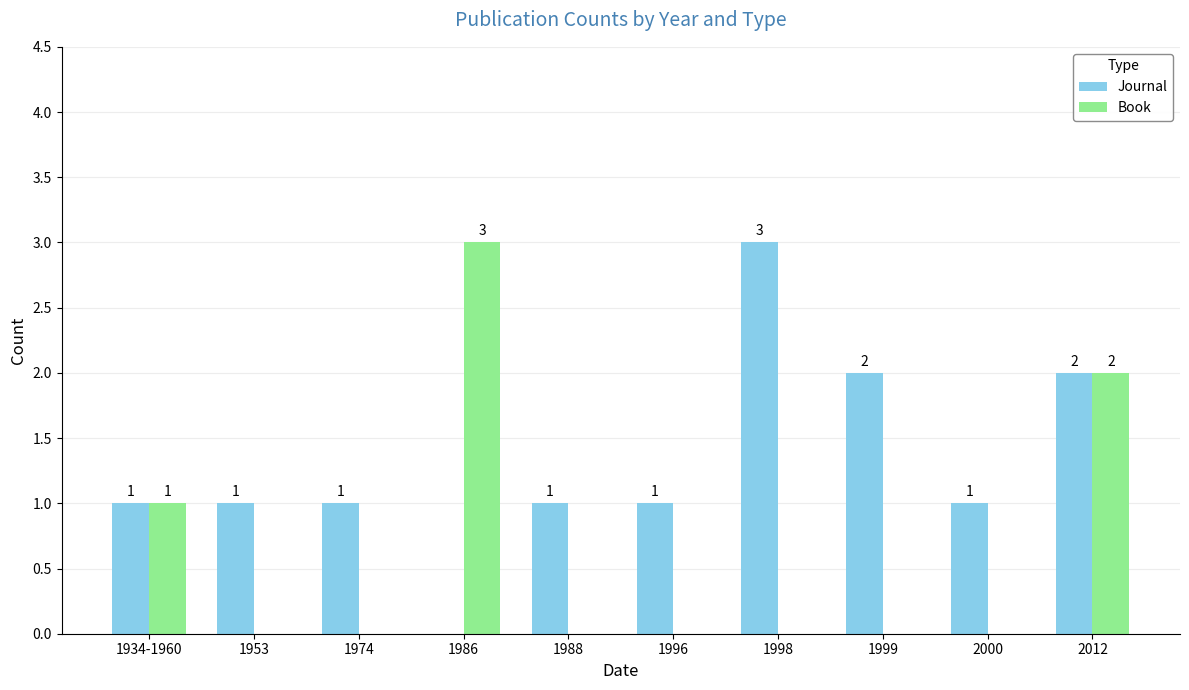

What is the maximum value for Journal?

3